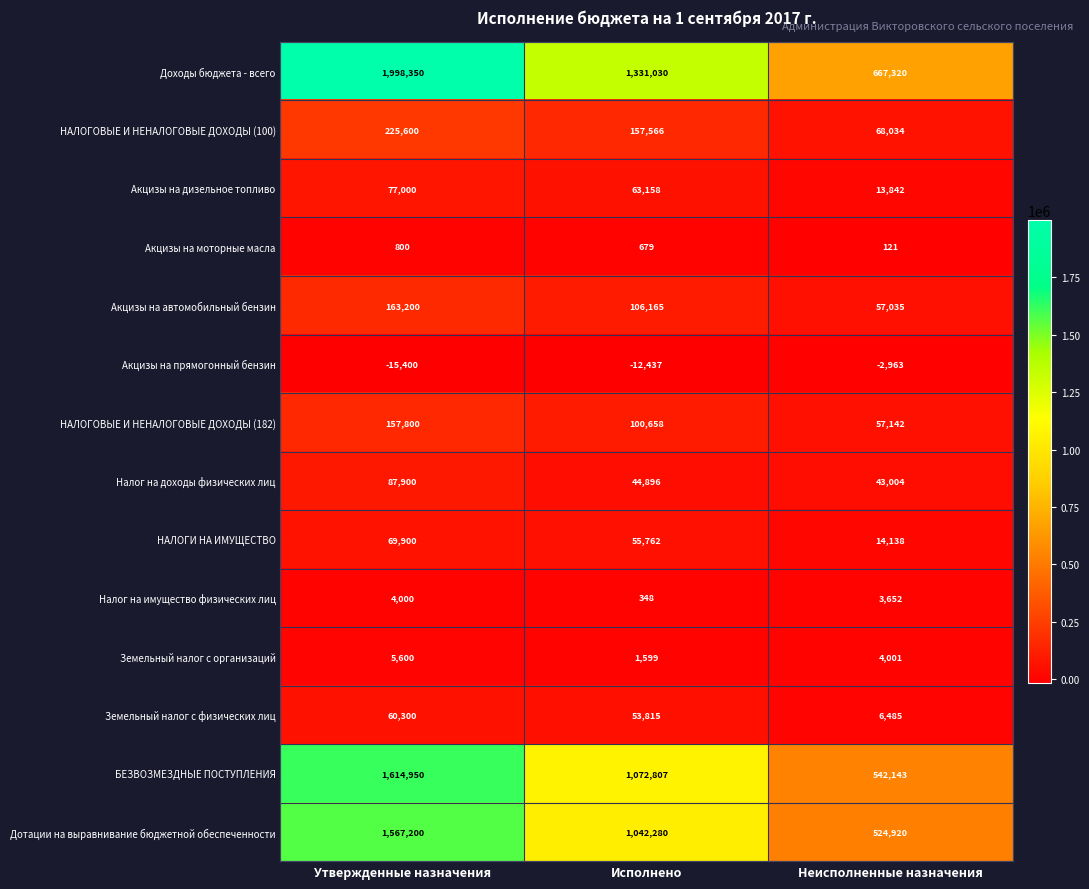

Which series has the largest range (max minus min)?

Доходы бюджета - всего